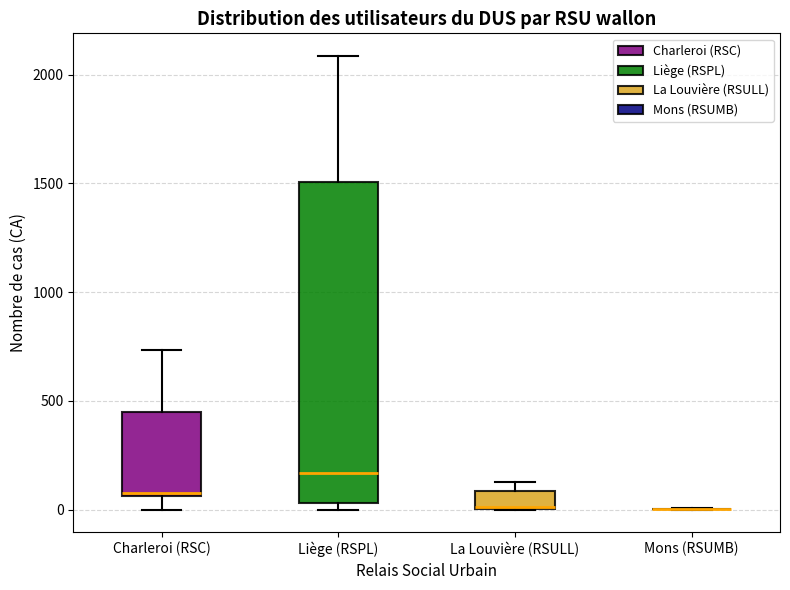

Reading left to right, transcribe this box plot: for each box, give where its median line is, the range the box spans, and where its two whiskers end, as read against the y-axis. The values are not printed on the chart, so give them approximately, as read against the axis.

Charleroi (RSC): median 100, box 50 to 450, whiskers 0 to 750
Liège (RSPL): median 150, box 50 to 1500, whiskers 0 to 2100
La Louvière (RSULL): median 0, box 0 to 100, whiskers 0 to 150
Mons (RSUMB): box collapsed to a line at 0, whiskers 0 to 0